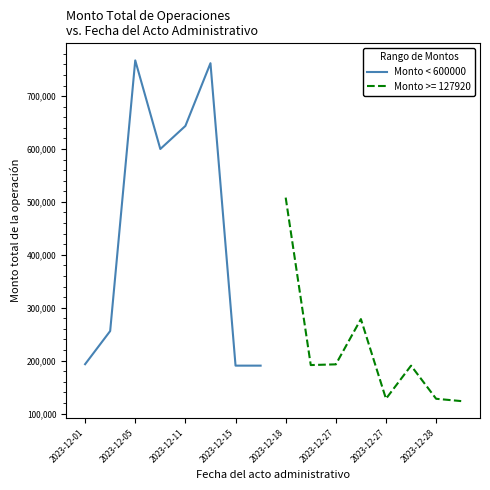

The value of Monto < 600000 at 2023-12-15 is 190545. True or false?

True